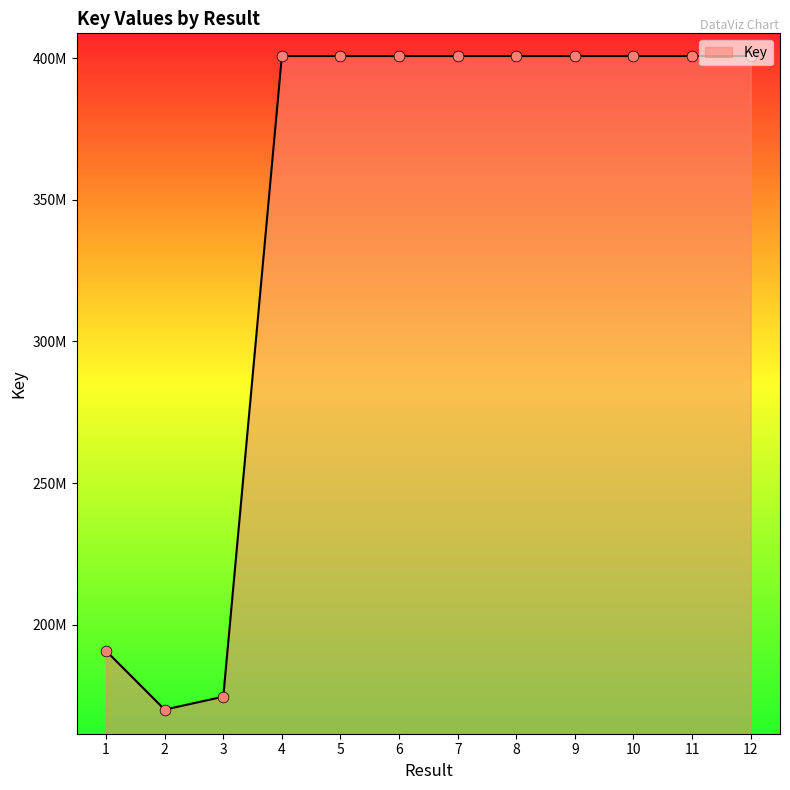

Approximately how many times larger is the value at 8 compared to 4?

1.0